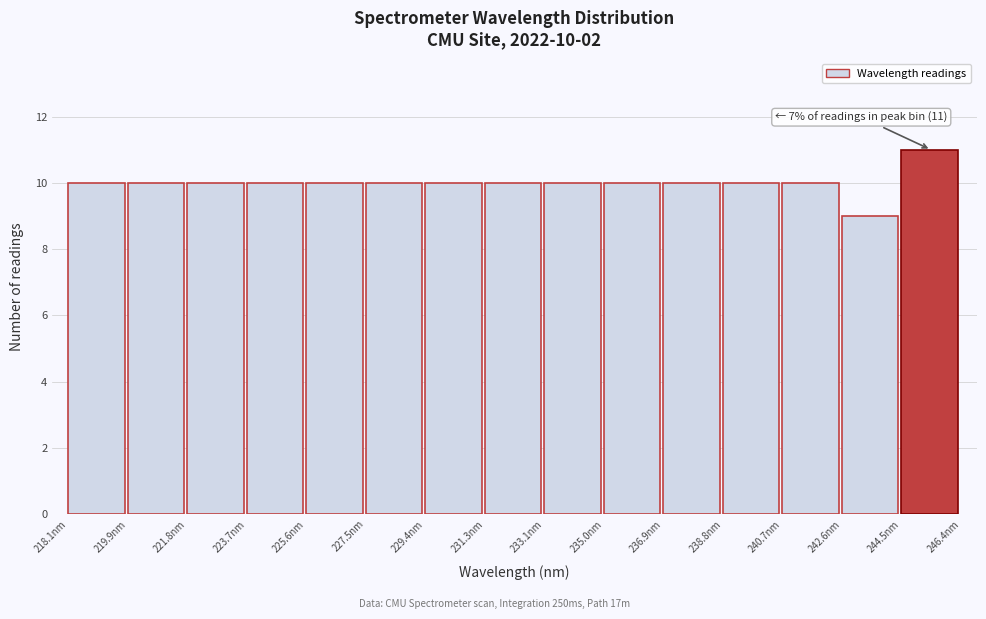

Over which range of the x-axis is the bar tallest?

244.4 to 246.4